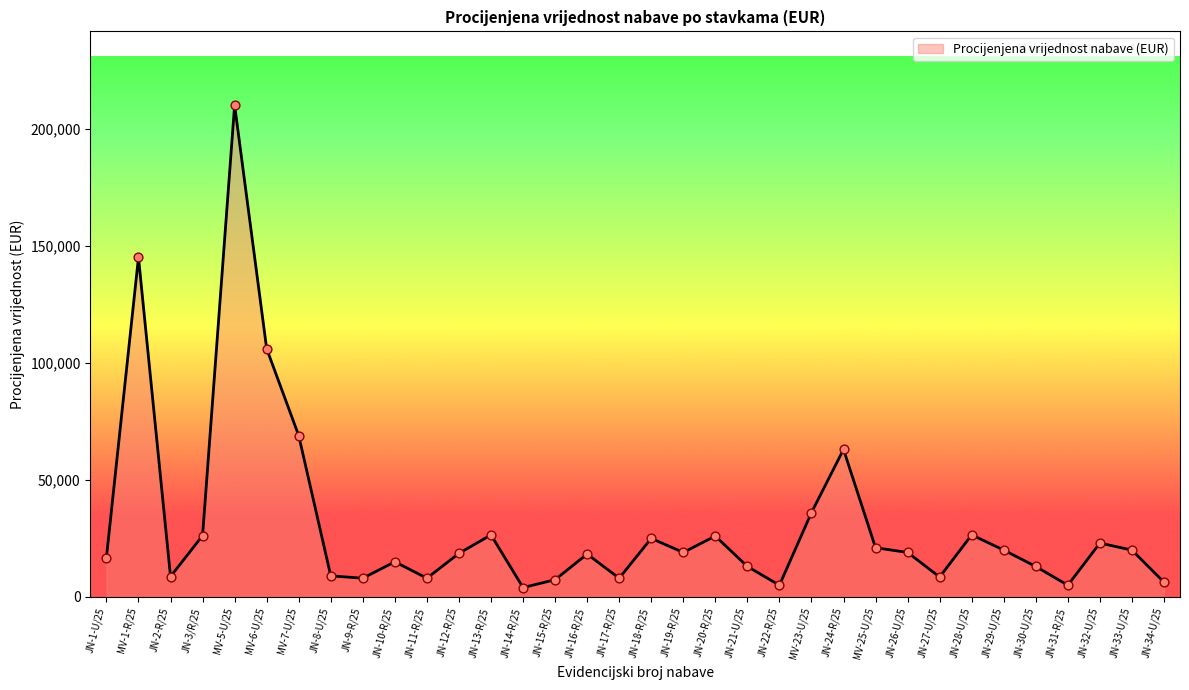

Between JN-28-U/25 and JN-31-R/25, which is larger?

JN-28-U/25